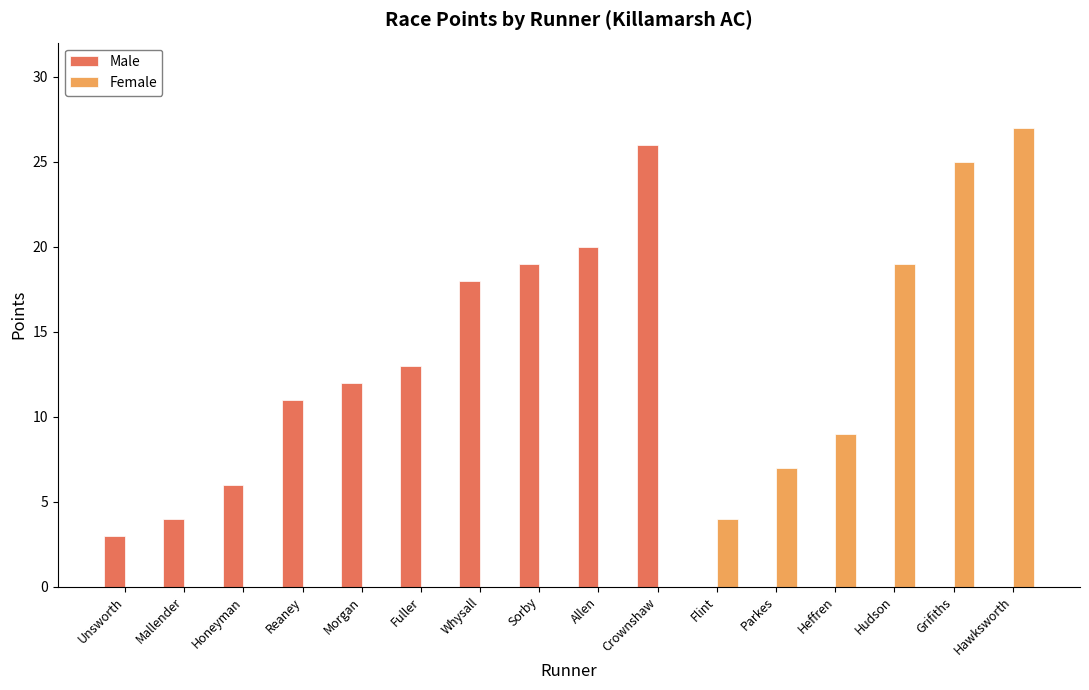

Which category has the highest value across all series?

Hawksworth